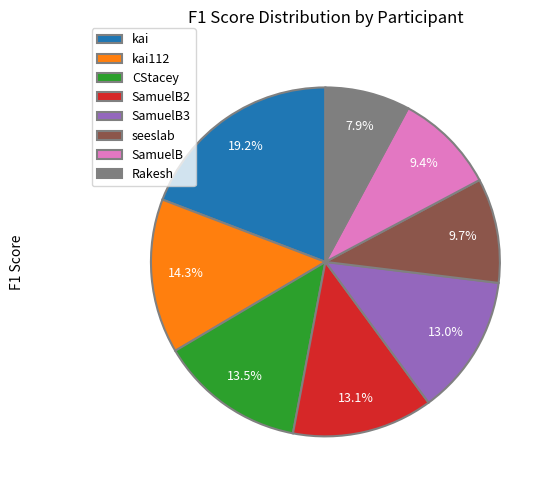

What percentage do CStacey and Rakesh together represent?

21.4%